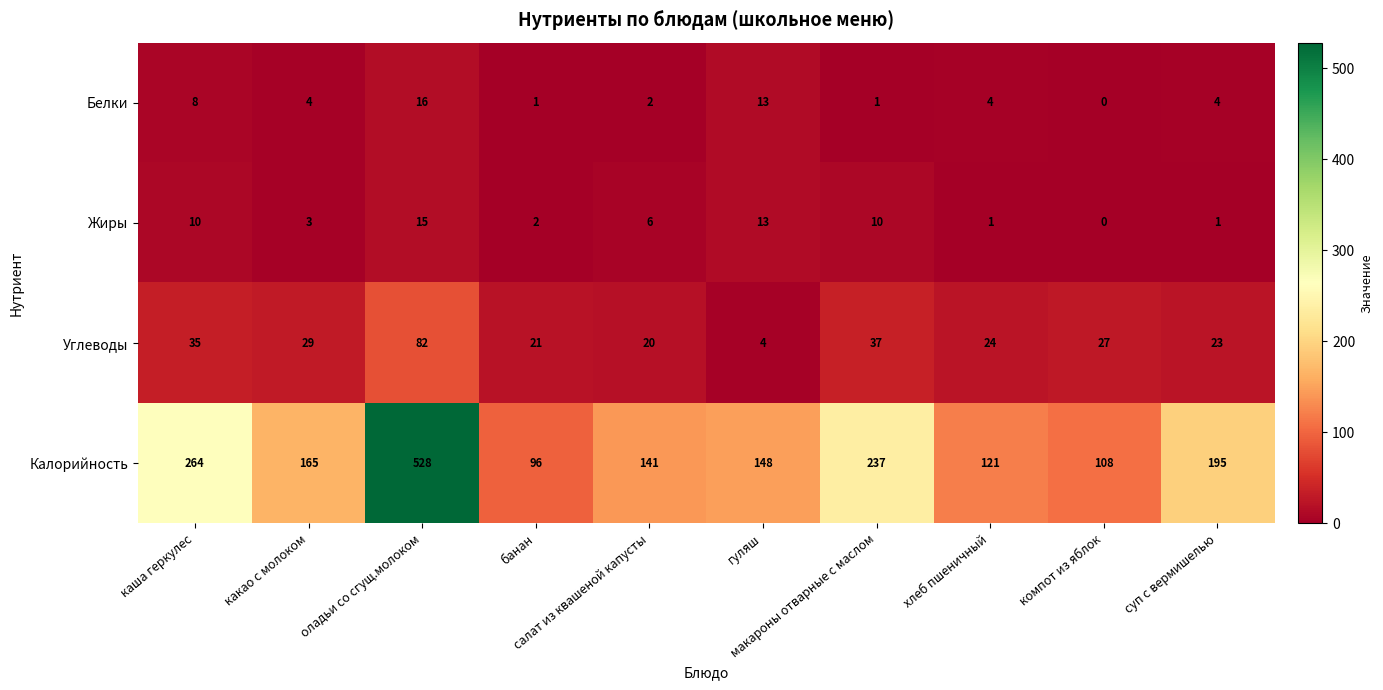

At how many categories does at least one series exceed 436?

1